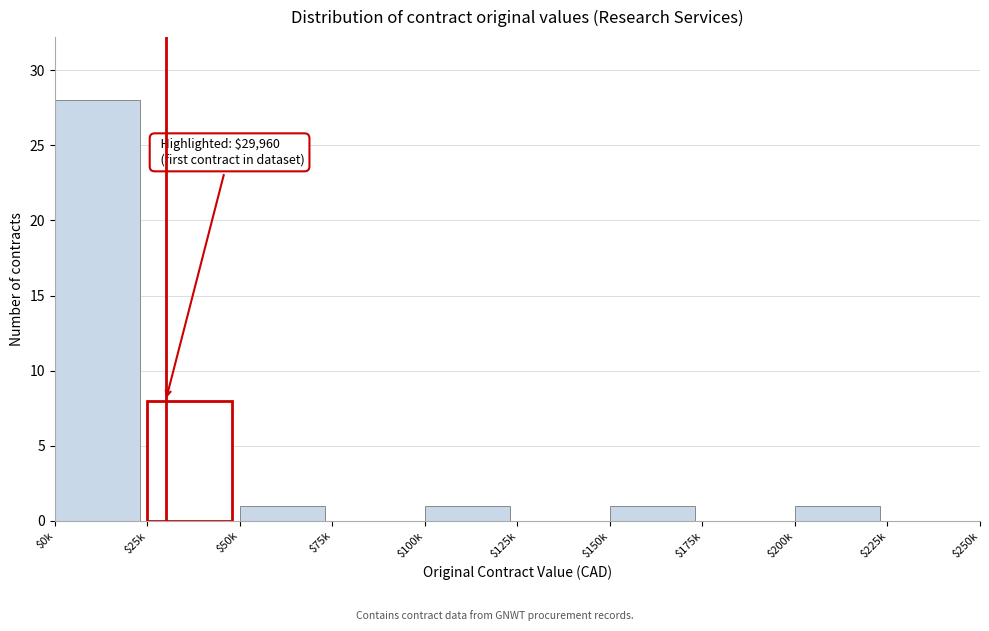

What is the maximum value shown in the chart?

28